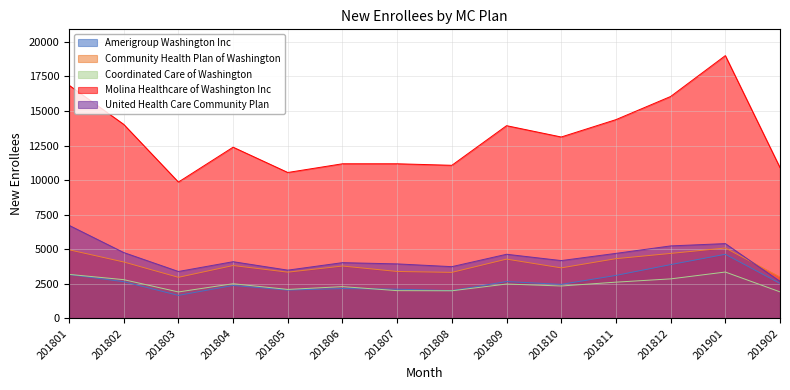

The value of United Health Care Community Plan at 201801 is 3980. True or false?

False